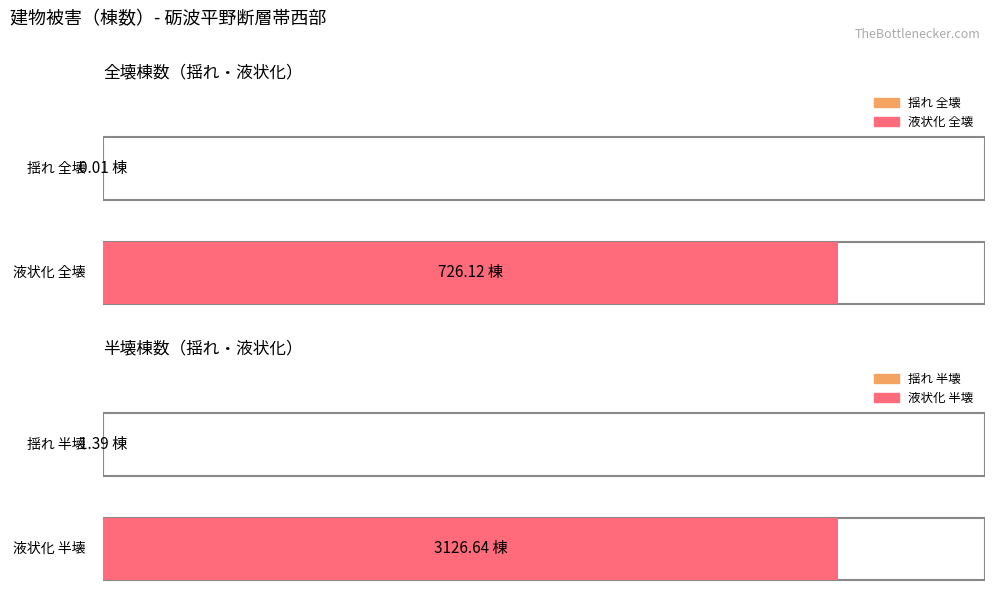

What are all the series names shown in the legend?

全壊(揺れ), 半壊(揺れ), 全壊(液状化), 半壊(液状化)